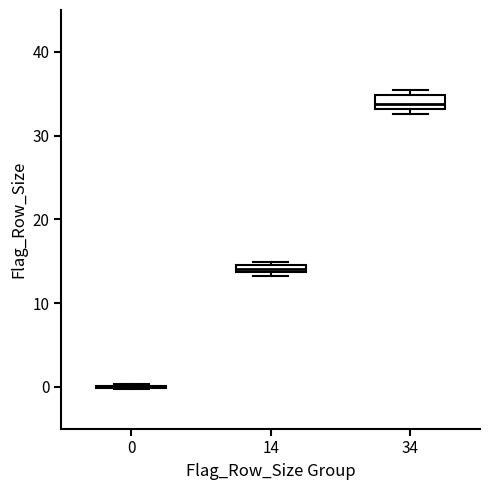

Where is the upper edge of the box at x = 14 on the y-axis? The values are not printed on the chart, so give them approximately, as read against the axis.

15